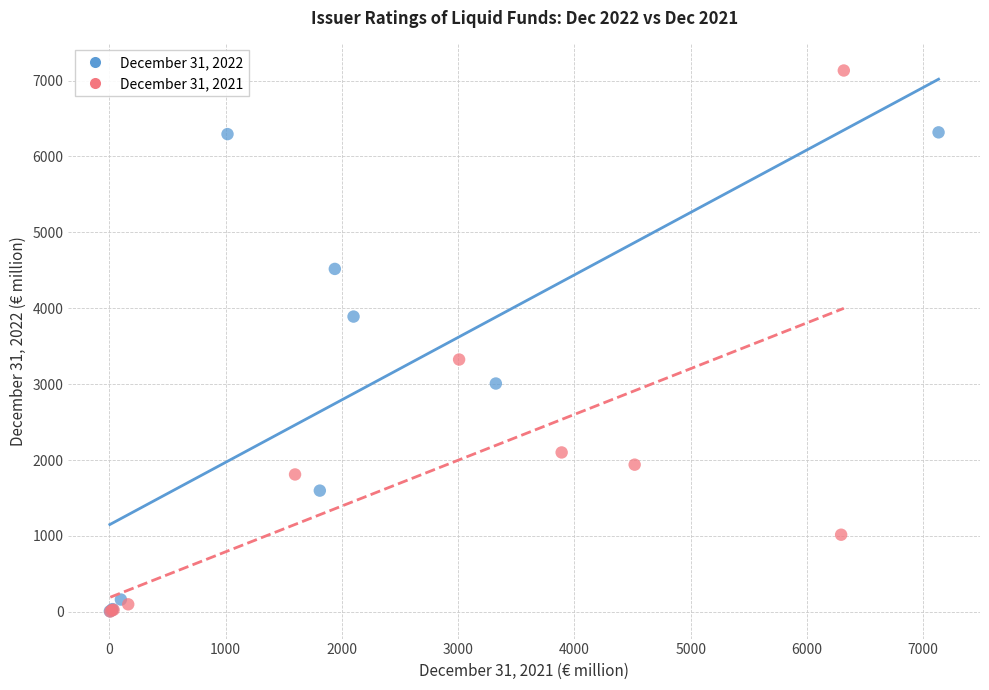

Which series has the widest spread of Y values?

December 31, 2021